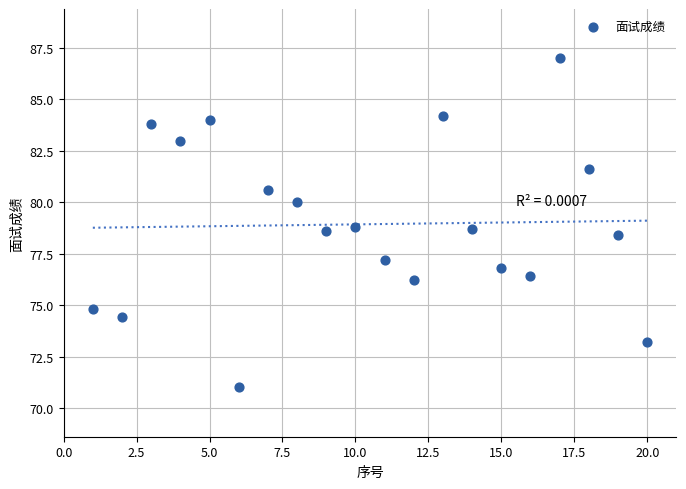

What is the range of Y values (max minus min)?

16.0